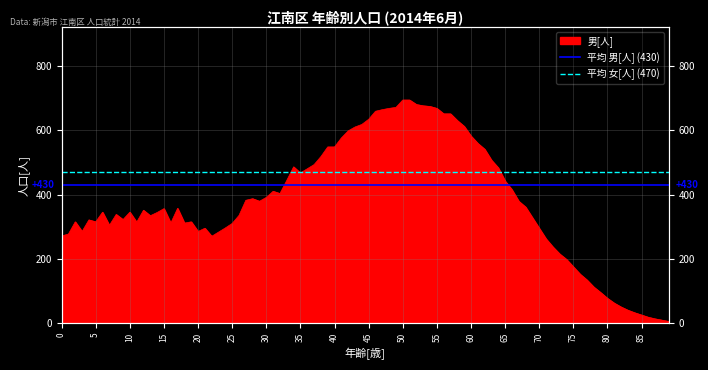

Is the value of 平均 女[人] (470) at 0 greater than the value of 平均 男[人] (430) at 0?

Yes